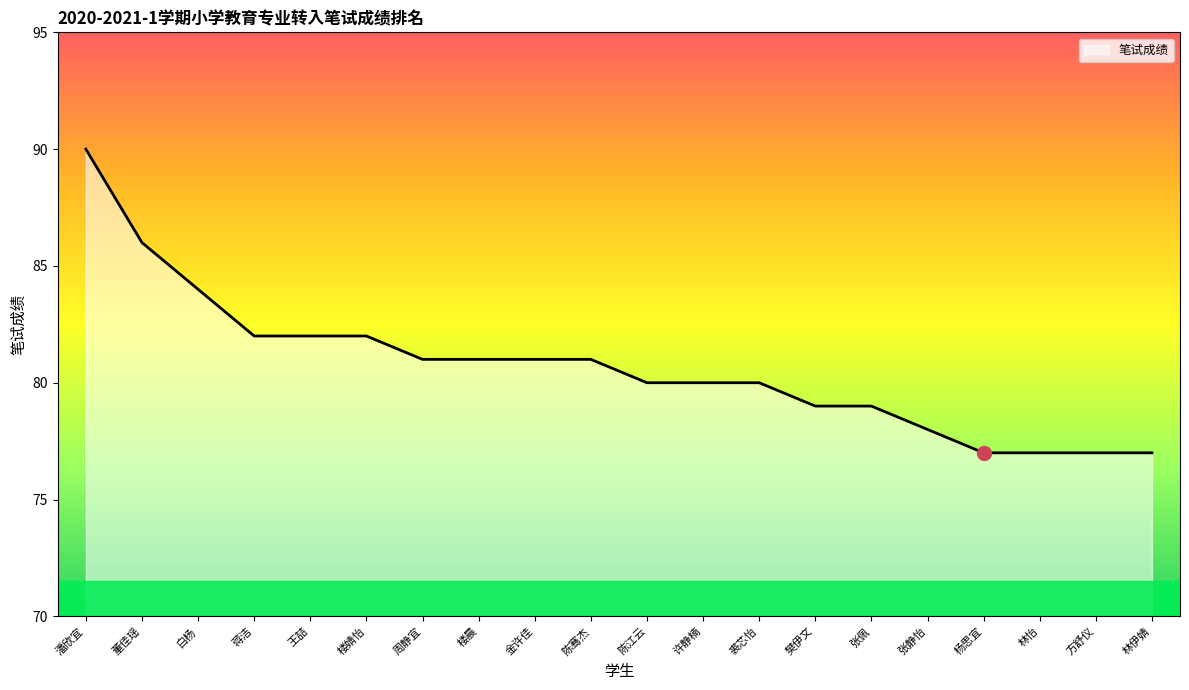

Read the value at 董佳瑶, to the nearest 5.

85